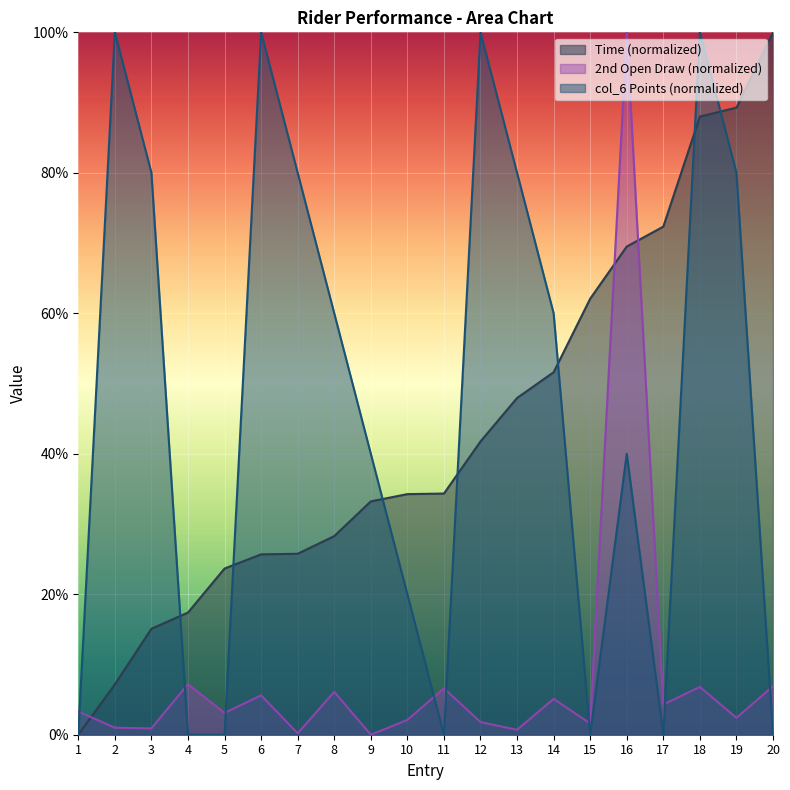

What is the difference between the highest and lowest values at 11?

34.3